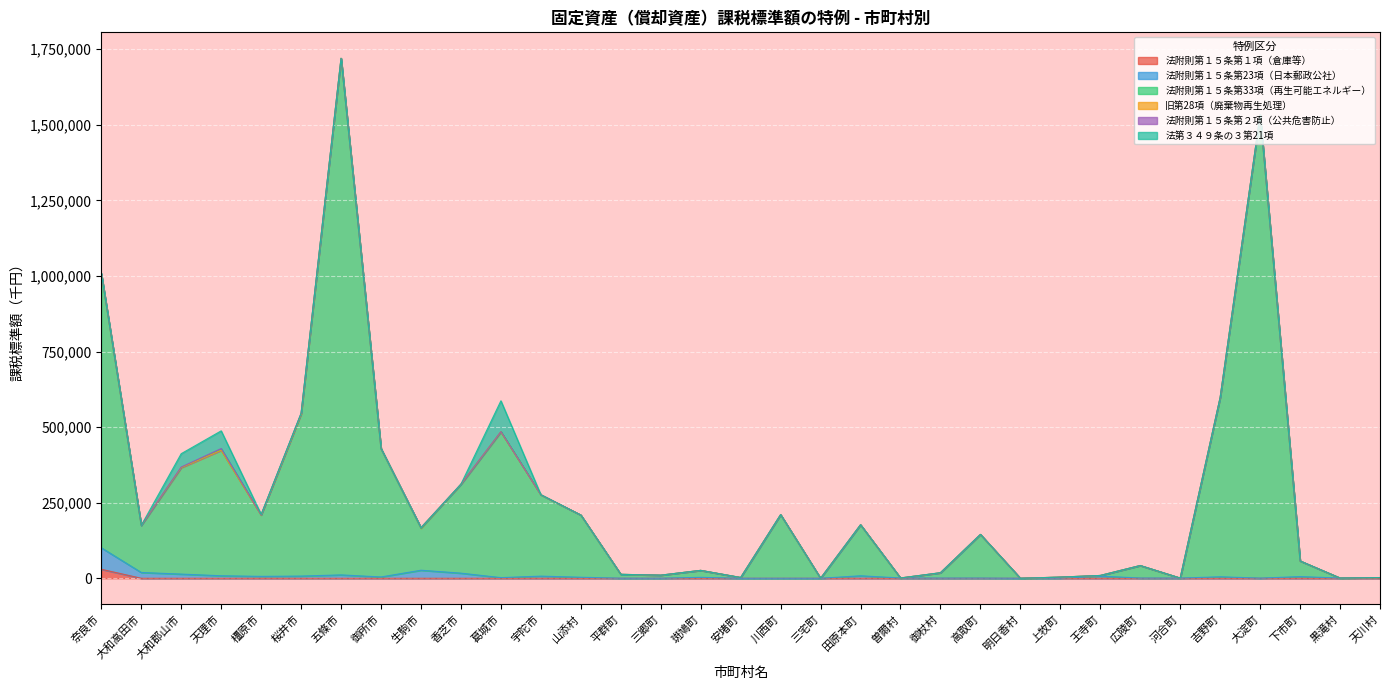

List the labels in order of 法附則第１５条第33項（再生可能エネルギー） value, largest first.

五條市, 大淀町, 奈良市, 吉野町, 桜井市, 葛城市, 御所市, 天理市, 大和郡山市, 香芝市, 宇陀市, 川西町, 橿原市, 山添村, 田原本町, 大和高田市, 生駒市, 高取町, 下市町, 広陵町, 斑鳩町, 御杖村, 平群町, 三郷町, 王寺町, 上牧町, 安堵町, 天川村, 曽爾村, 黒滝村, 河合町, 三宅町, 明日香村